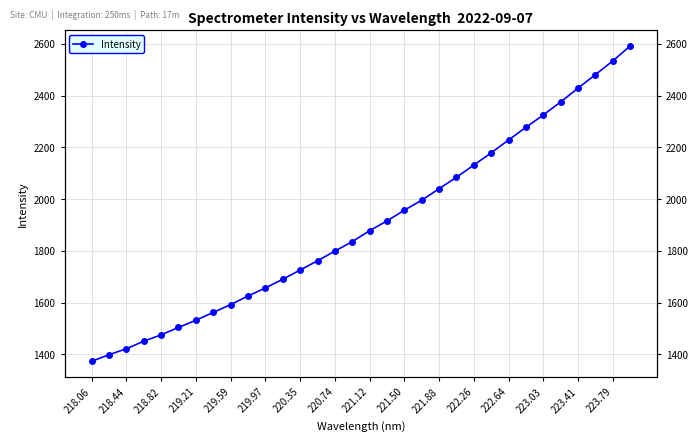

The chart shows a value of 4424.5 at 29. True or false?

False